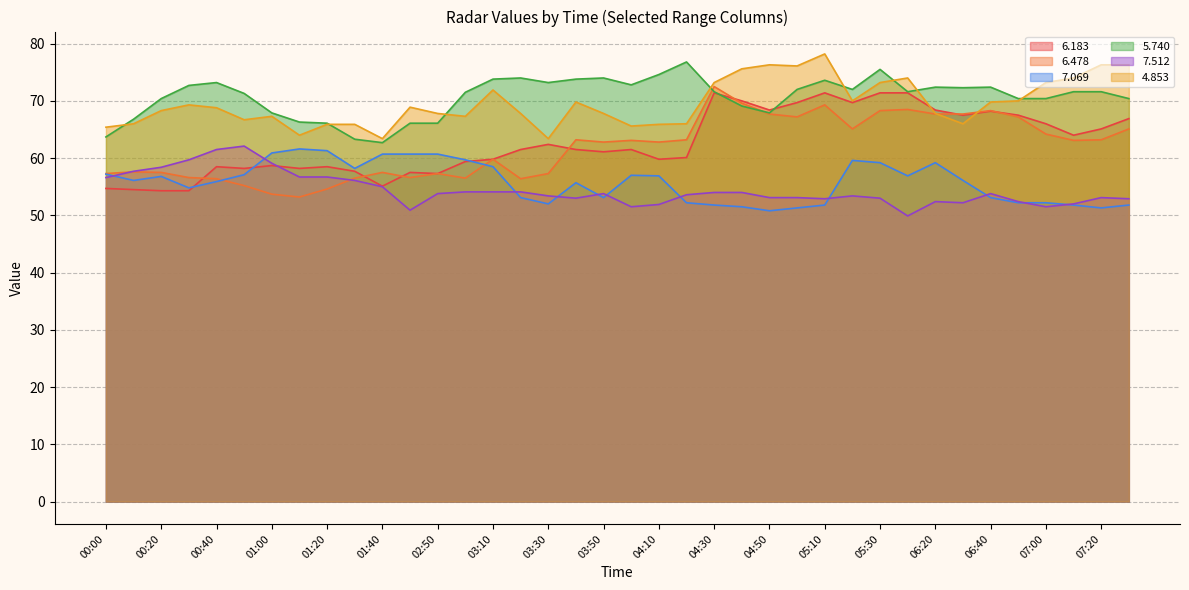

How many distinct data groups are displayed?

6